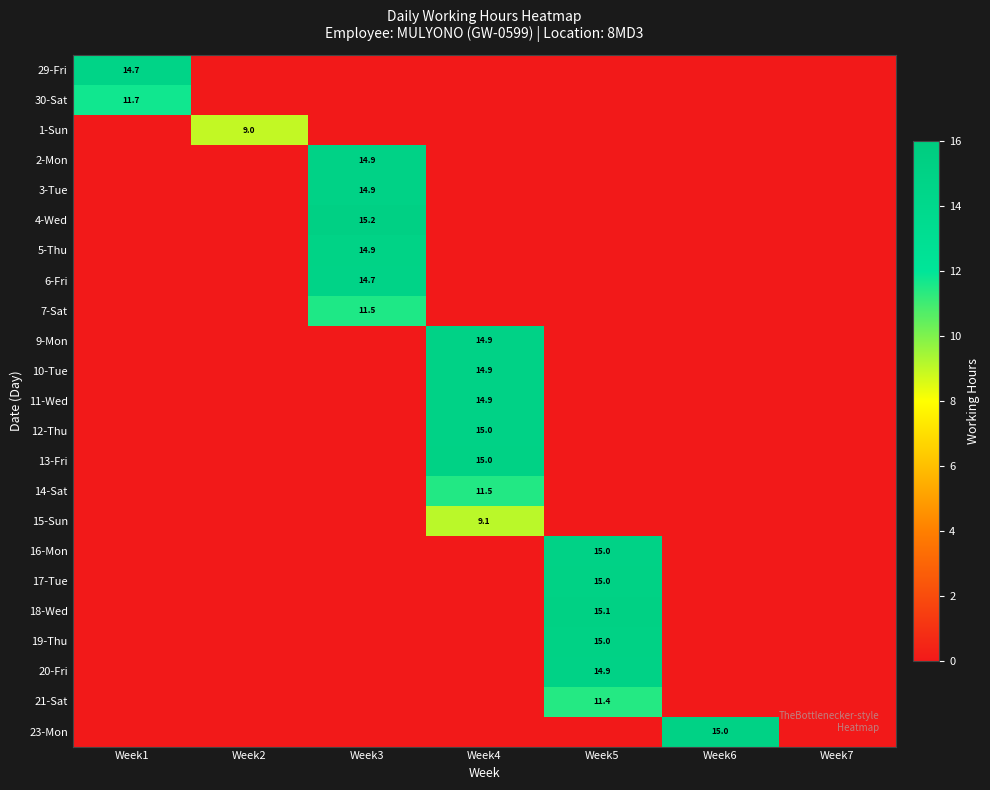

What is the difference between the 3-Tue values at Week6 and Week3?

14.9